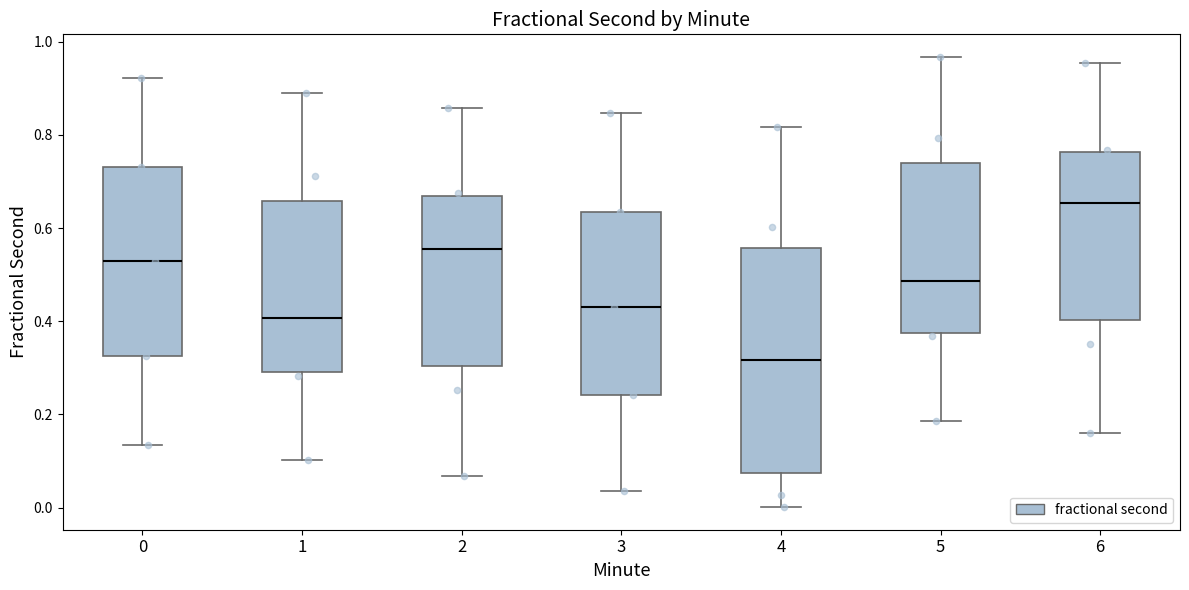

Which box is the tallest, from its lower edge to its upper edge?

4